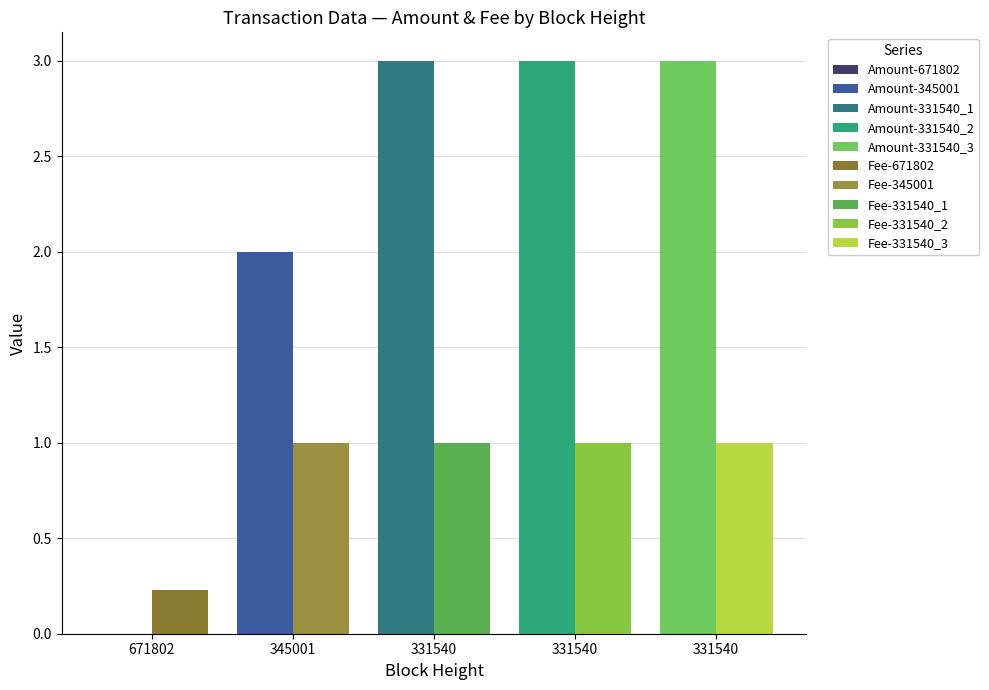

Are the bars grouped side by side (vs. stacked)?

Yes